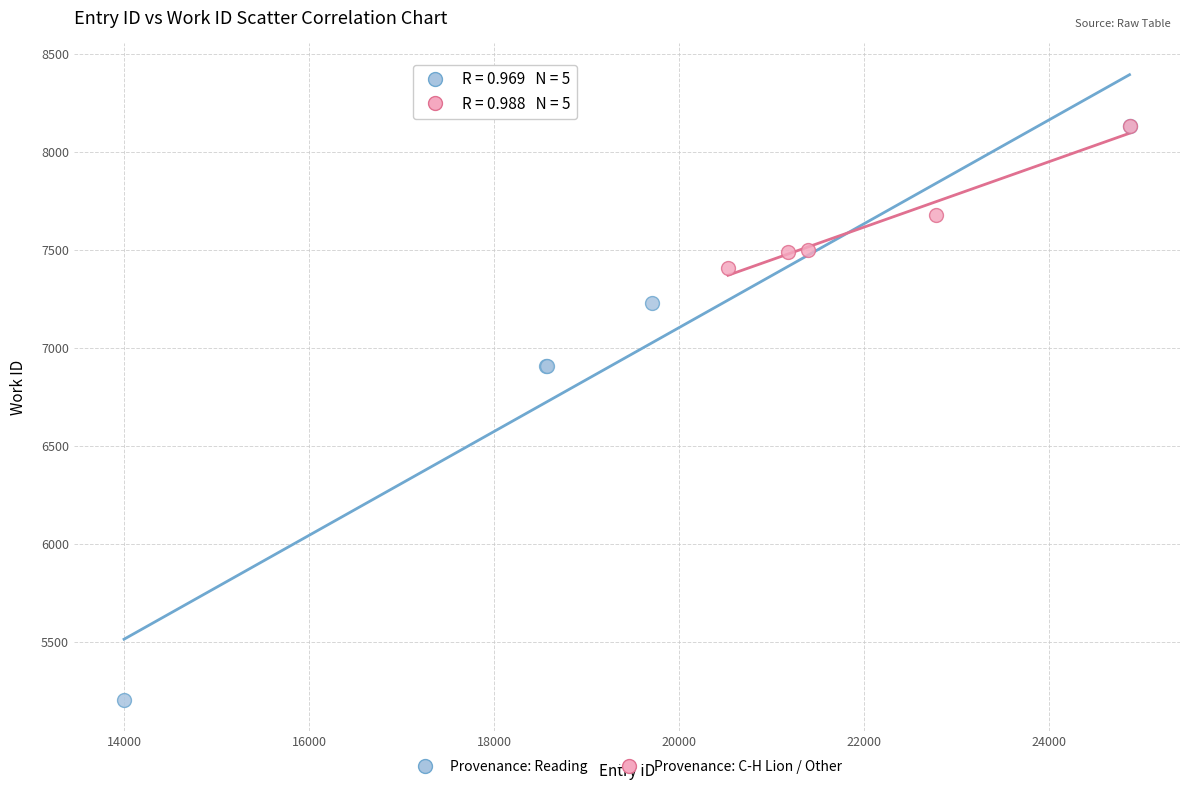

Which series reaches the minimum Y coordinate?

Provenance: Reading